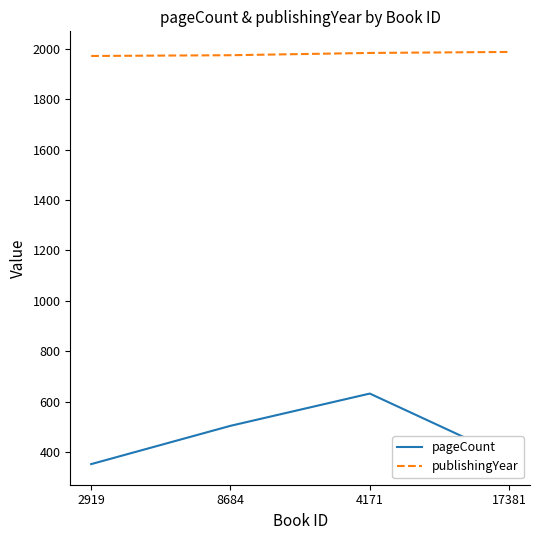

At which category is the sum across all series the highest?

4171